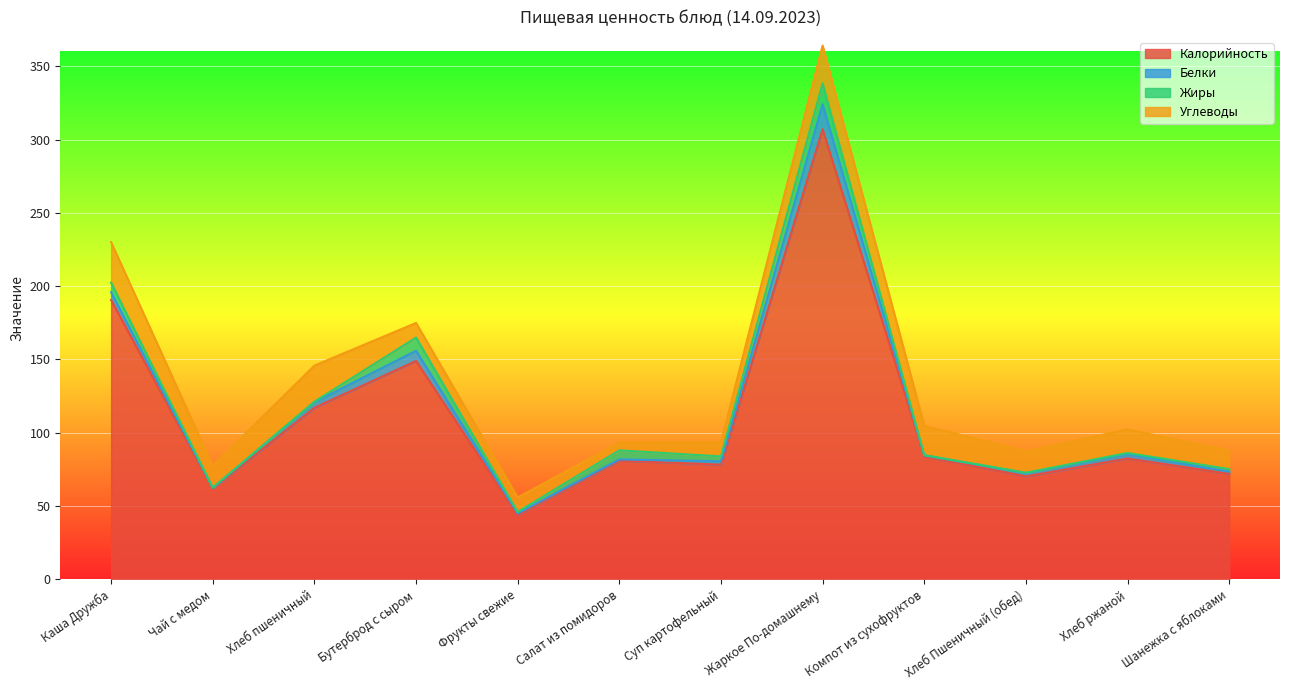

Reading left to right, what are all the values shown in this chart?

Калорийность: 190.6	62.0	117.0	149.0	44.0	81.0	78.2	307.0	84.0	70.2	82.4	72.0
Белки: 5.2	0.4	3.8	6.9	1.0	0.8	2.3	17.0	0.6	2.3	3.2	1.5
Жиры: 6.6	0.1	0.4	9.0	1.0	6.2	3.3	14.3	0.1	0.2	0.6	1.7
Углеводы: 27.6	14.9	24.6	10.0	9.8	5.5	9.8	25.8	20.1	14.8	16.0	12.7